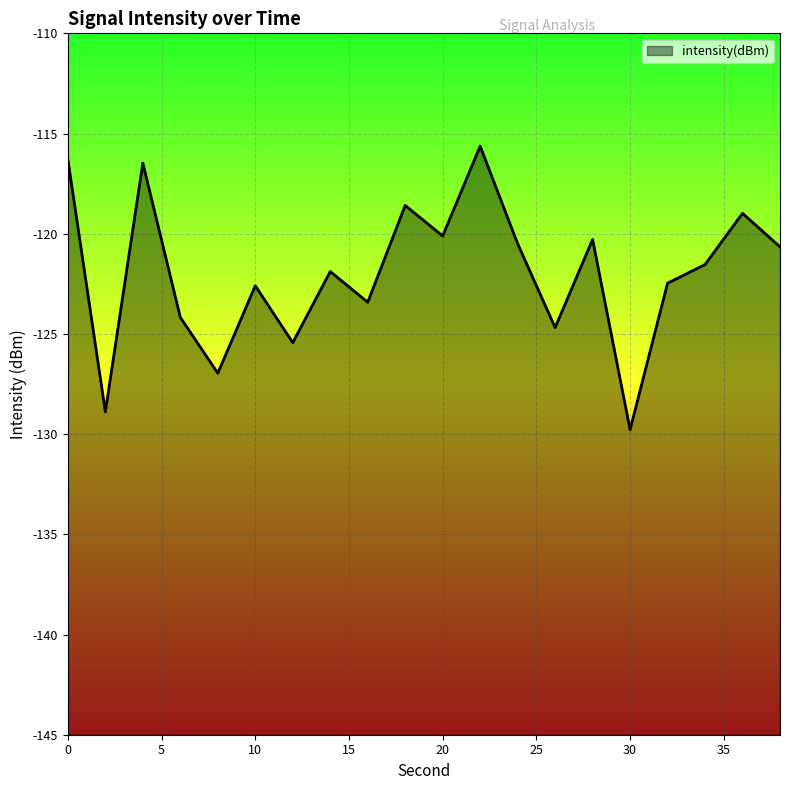

How many points are lower than both their immediate neighbors (excluding endpoints)?

7